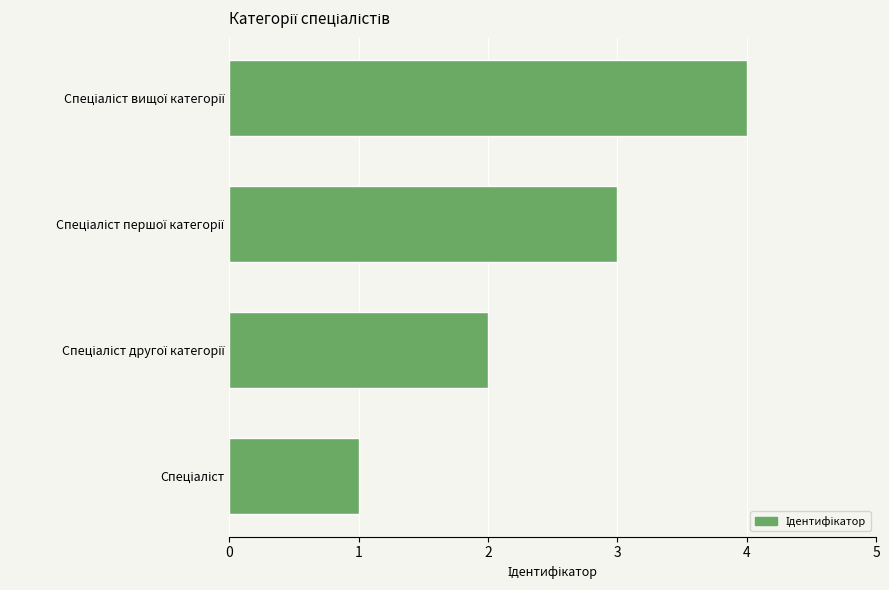

What is the greatest value displayed?

4